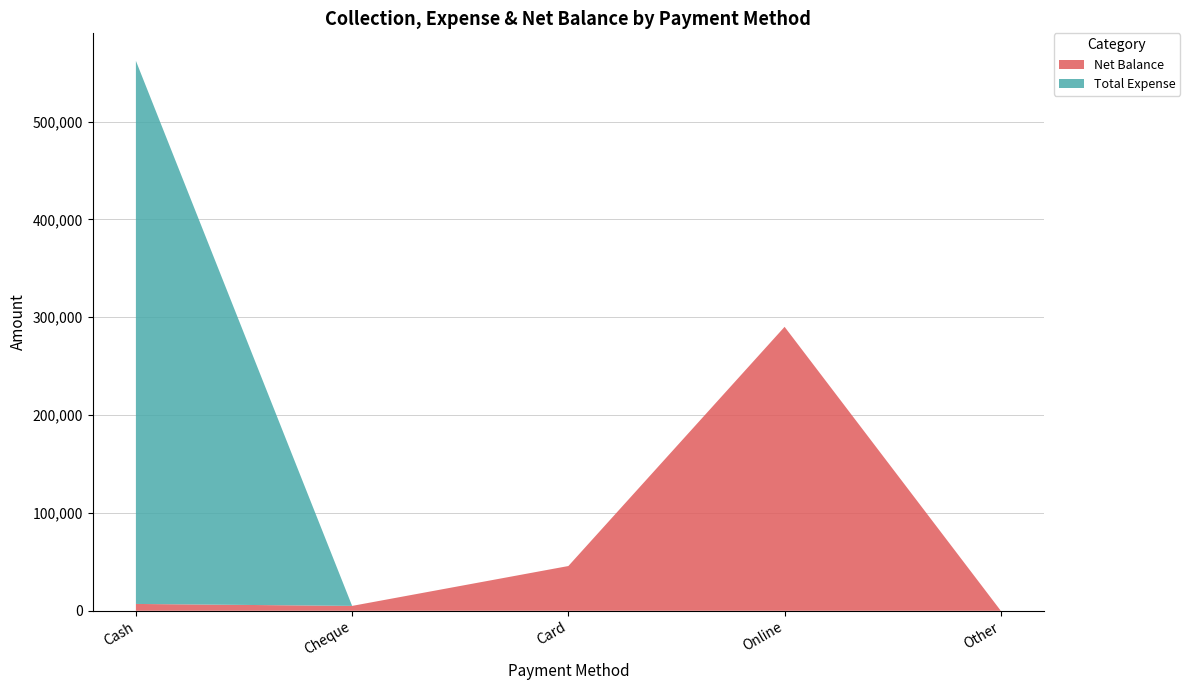

Reading left to right, list all the values displayed in this chart.

Net Balance: Cash=7000	Cheque=5000	Card=45750	Online=290250	Other=0
Total Expense: Cash=555150	Cheque=0	Card=0	Online=0	Other=0